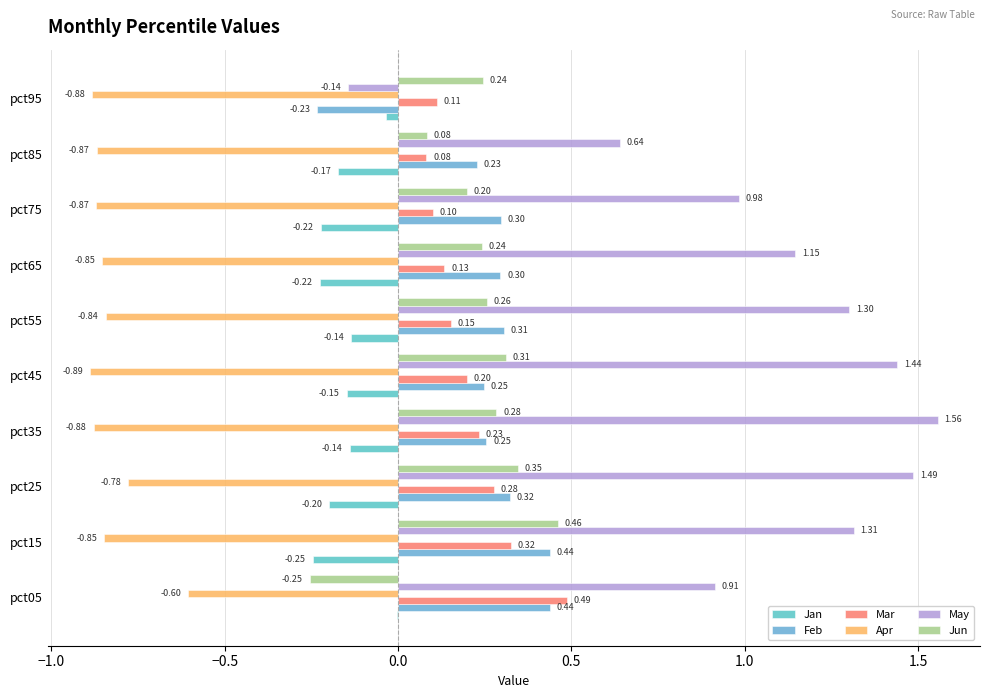

Count the number of categories in the chart.

10